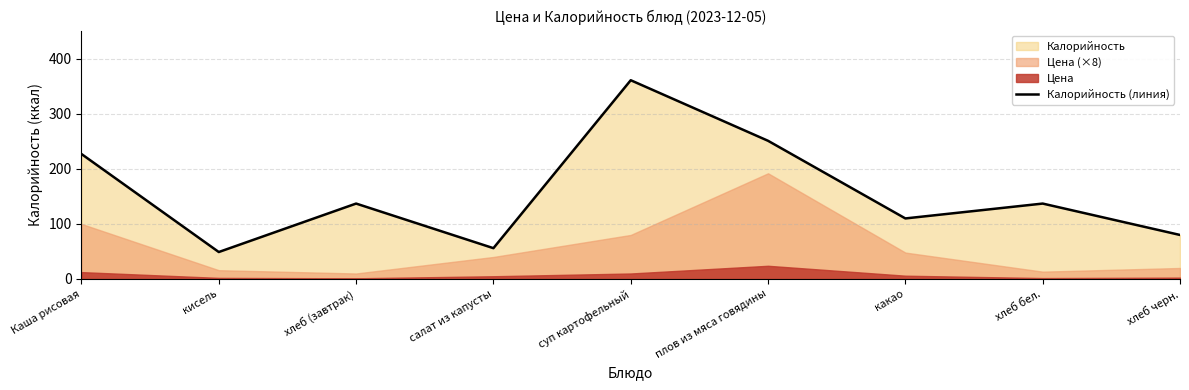

How many interior local peaks (higher than both neighbors) does the data have?

3